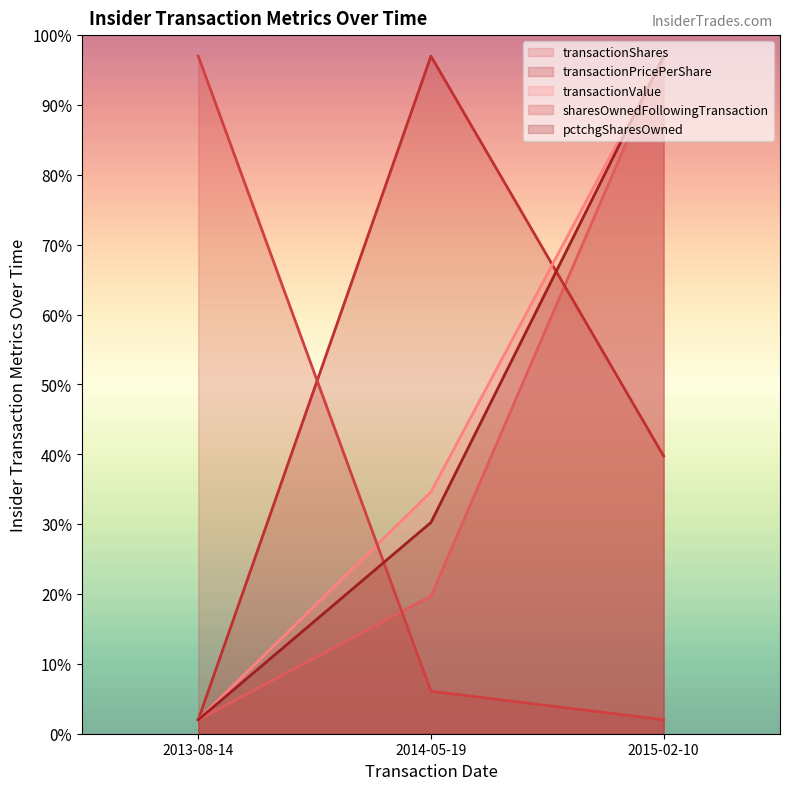

What position from the right is 2014-05-19?

2